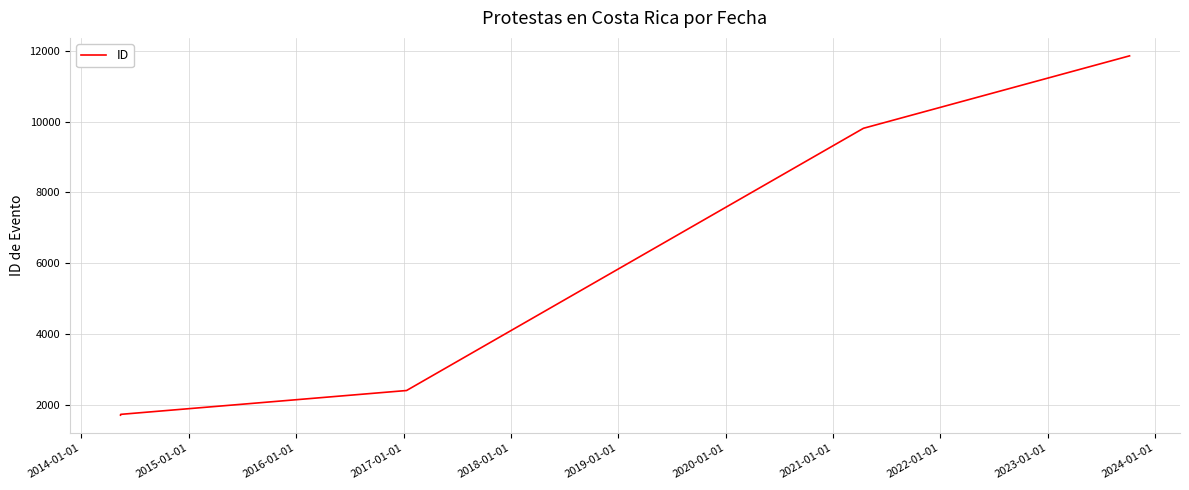

Which has a higher value, 2018-01-01 or 2015-01-01?

2018-01-01